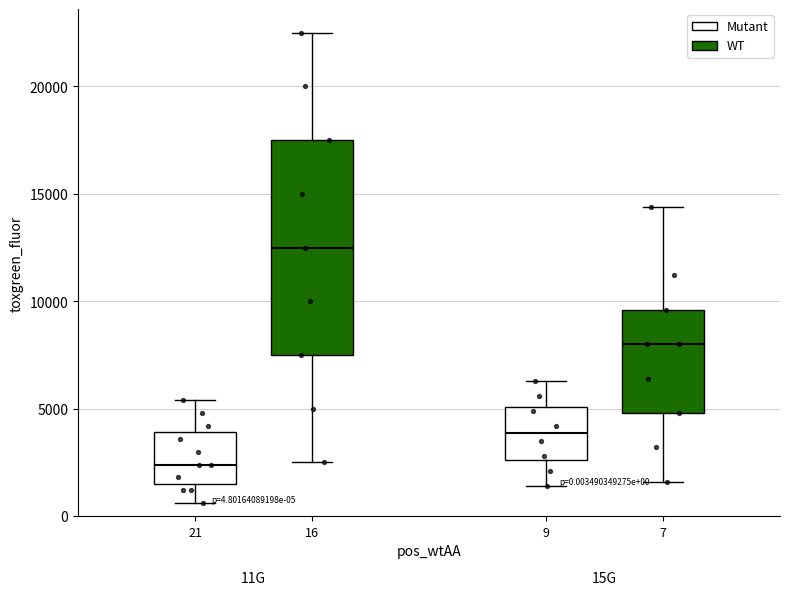

Which box has the lowest median line?

21